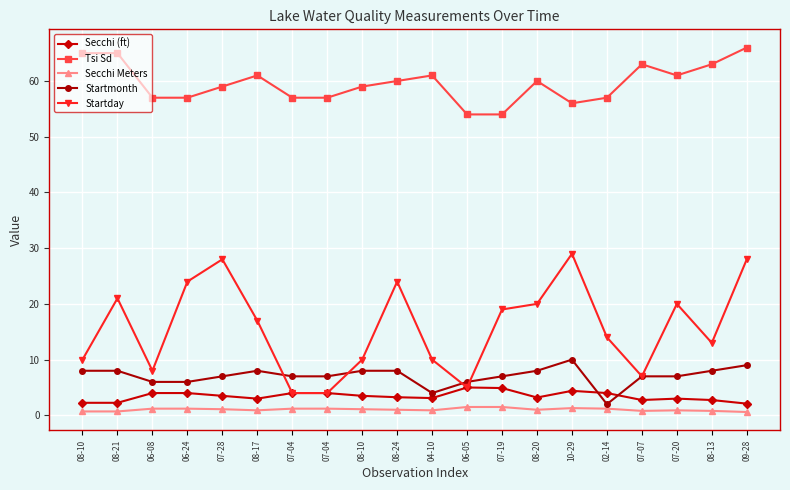

How many lines are shown in the chart?

5